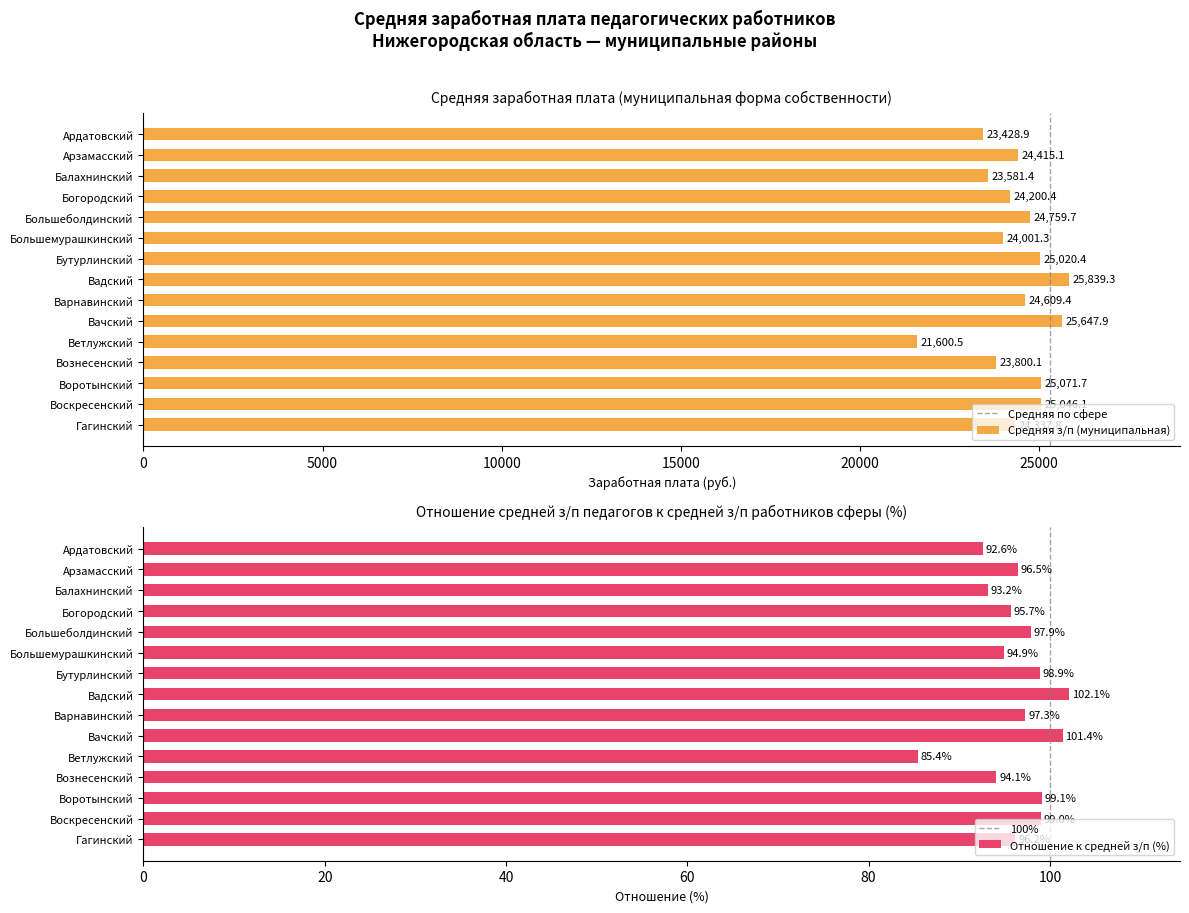

Where is Средняя з/п (муниципальная) nearest to the value 23719?

Вознесенский